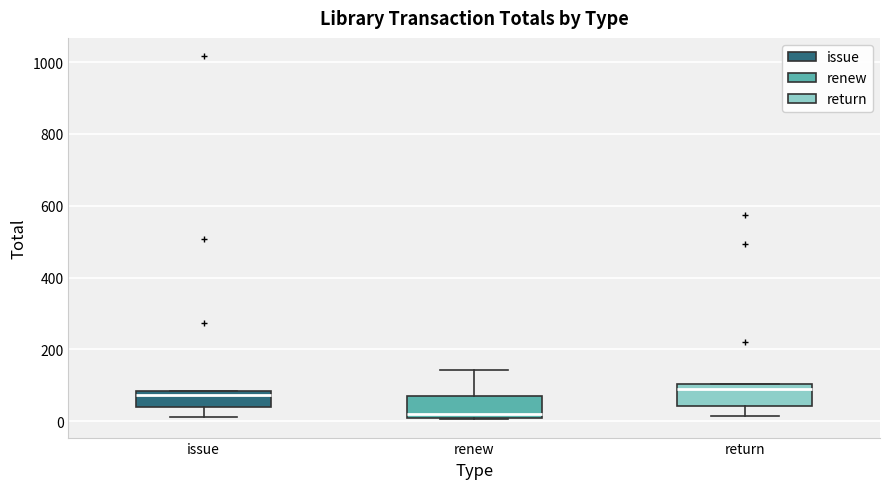

Where does the upper whisker of the box for renew end on the y-axis? The values are not printed on the chart, so give them approximately, as read against the axis.

140